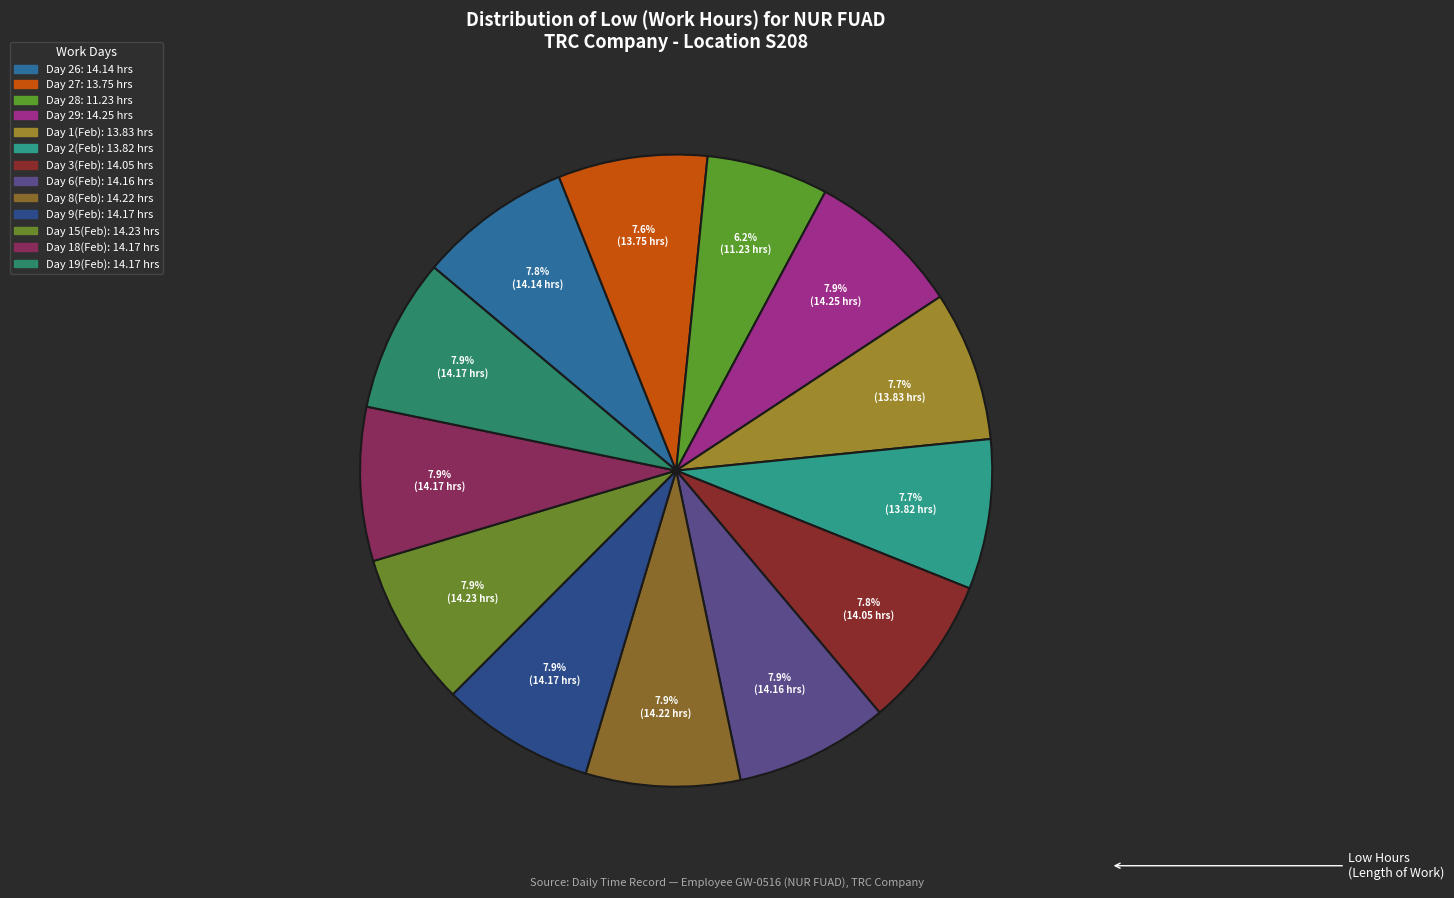

How many segments does this pie chart have?

13